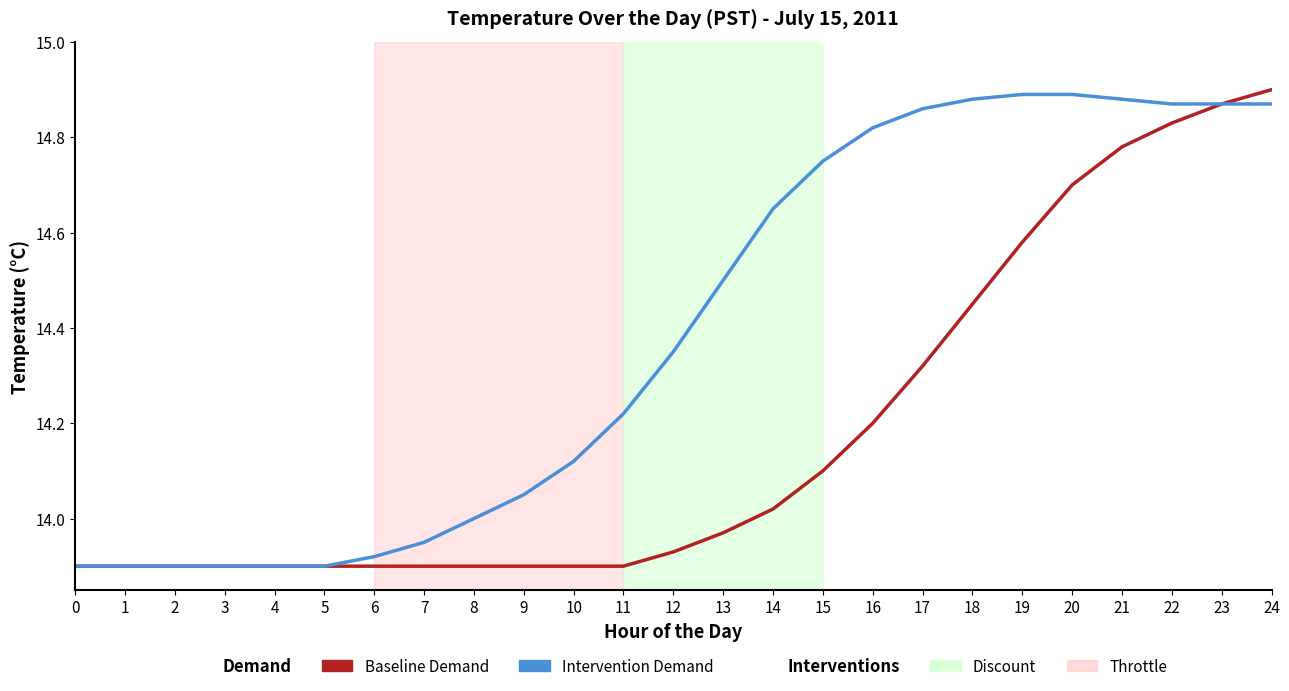

Is this an area chart (filled region under the line)?

No